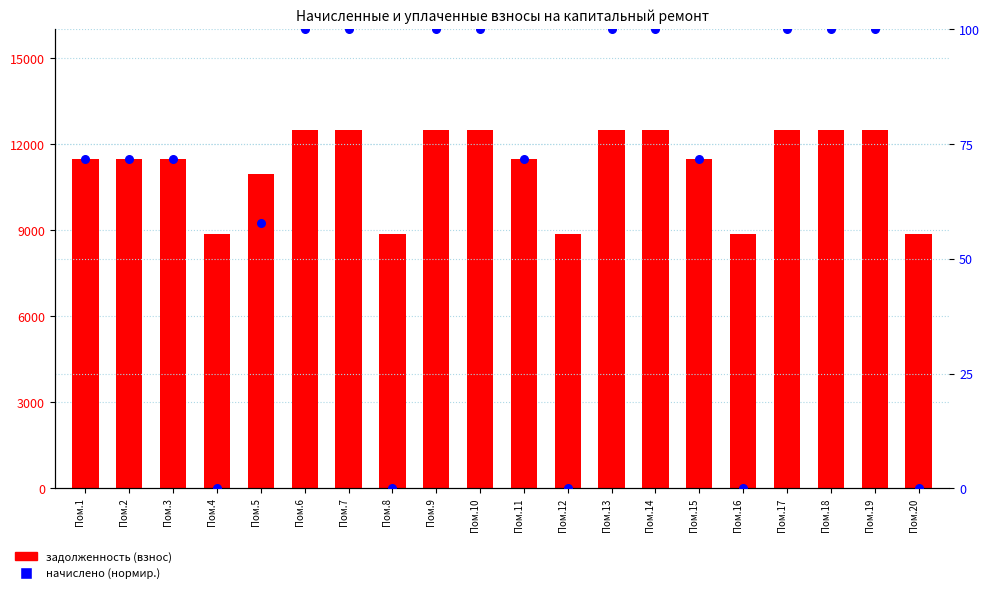

Which series has the largest total across all categories?

задолженность (взнос)